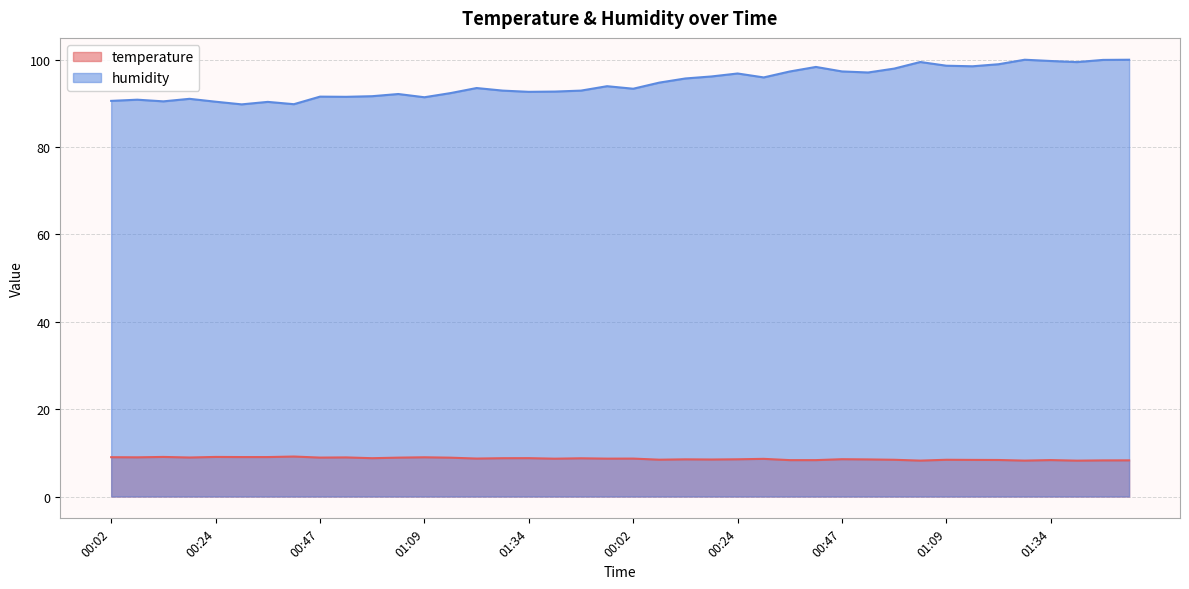

What is the difference between the highest and lowest values at 01:20?

84.8